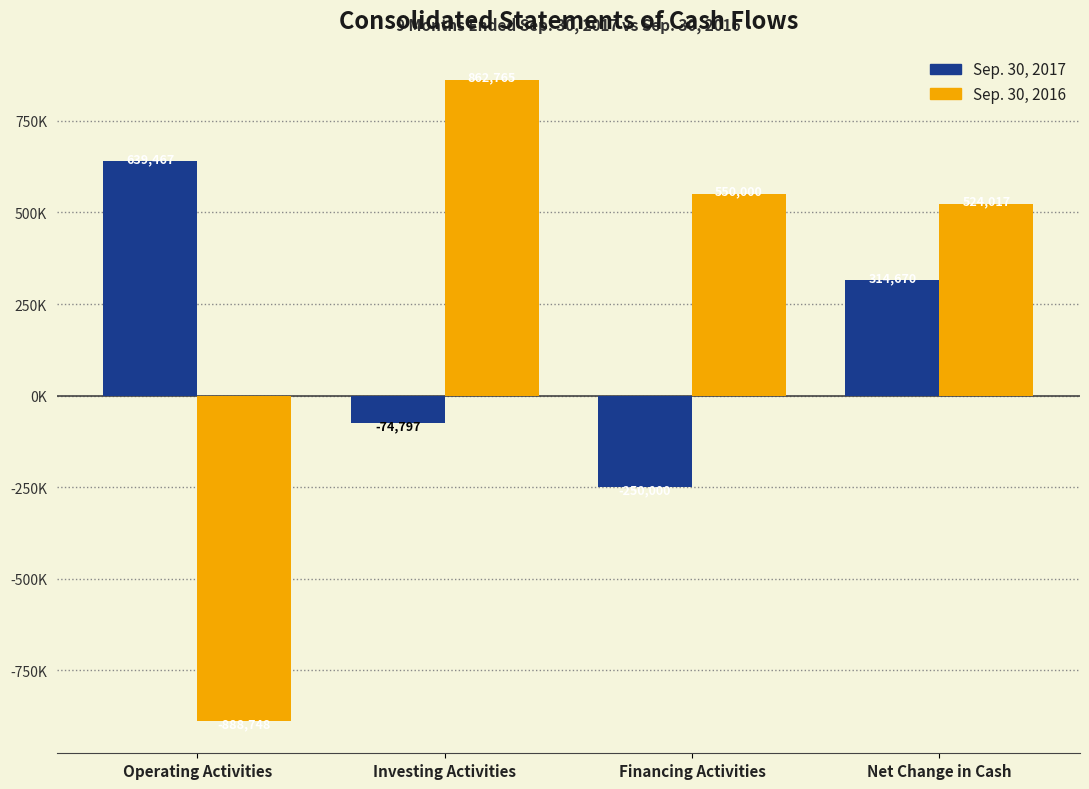

How many Sep. 30, 2017 values are between -74797 and 639467?

3